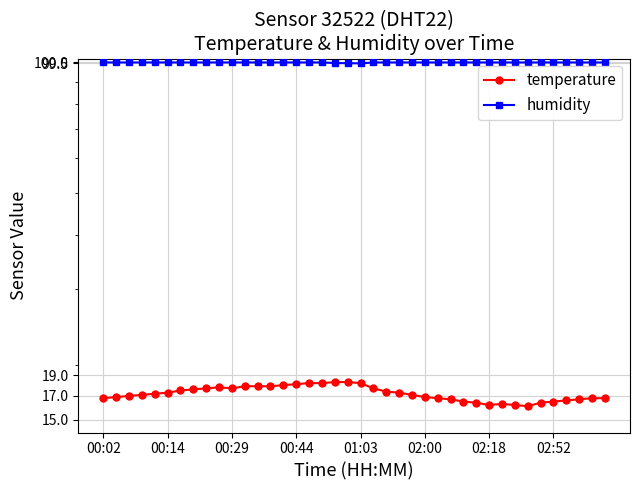

What is the difference between the maximum and second lowest values in the temperature series?

2.1